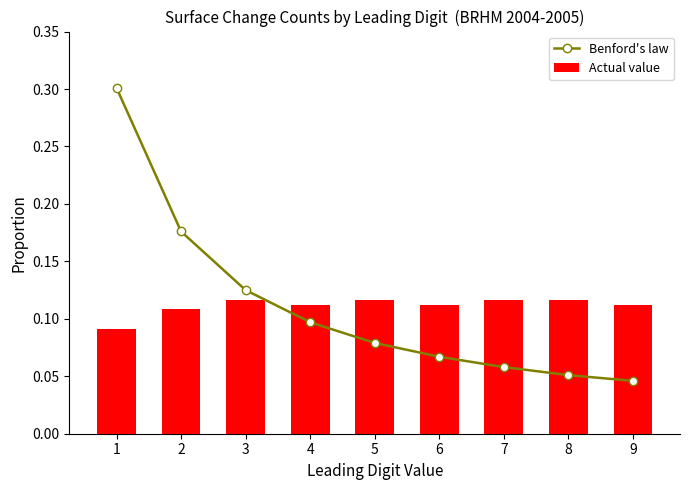

Rank the categories by Actual value value from highest to lowest.

3, 5, 7, 8, 4, 6, 9, 2, 1